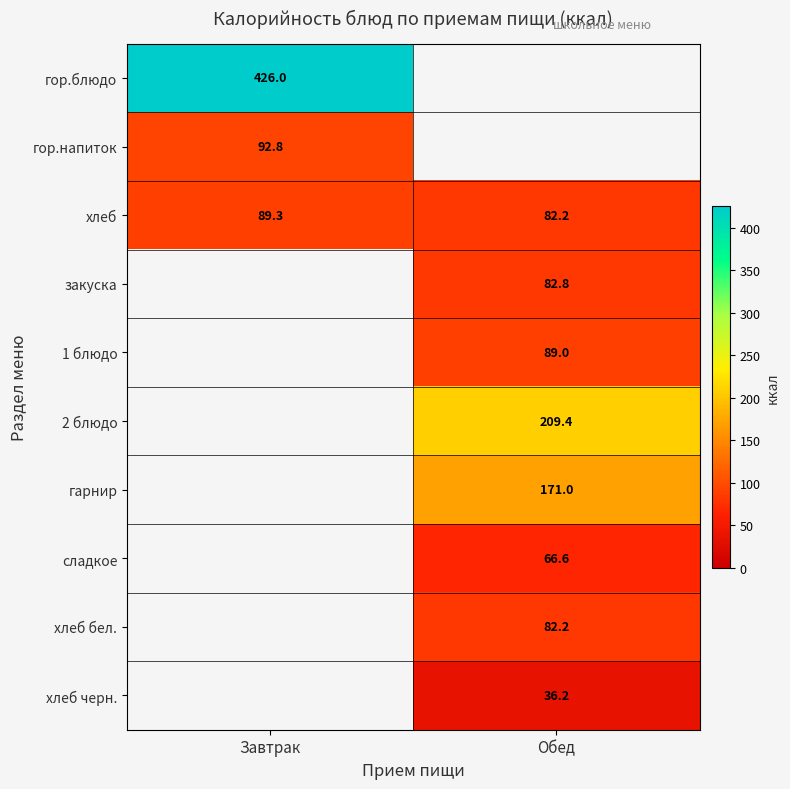

Read the хлеб value at Обед.

82.2